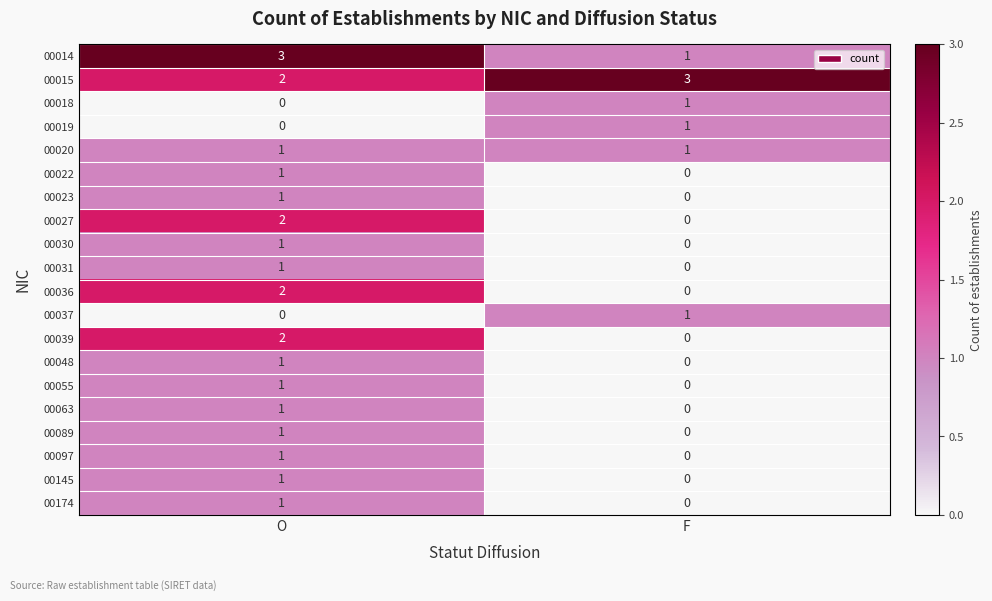

The 00015 series shows 3 at F. True or false?

True